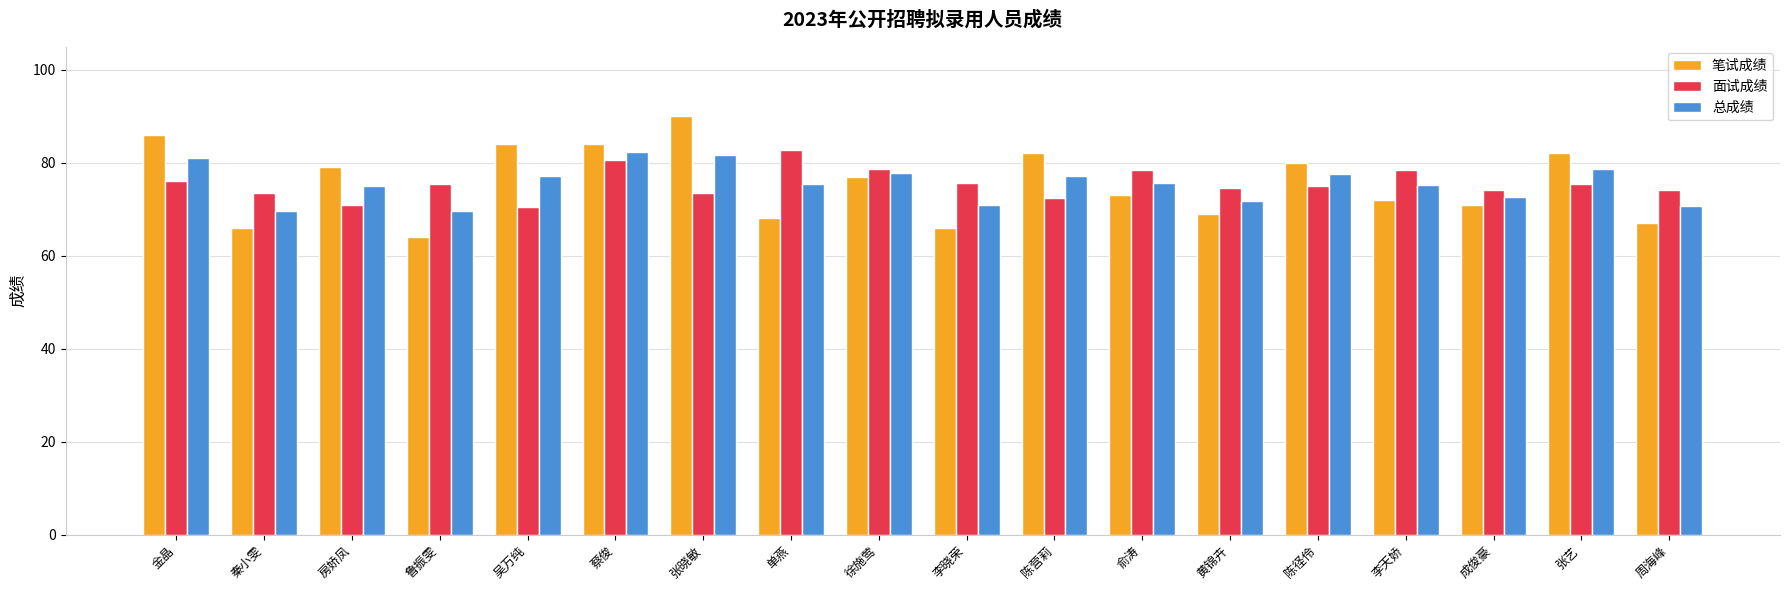

What value does the 面试成绩 series have at 周海峰?

74.2